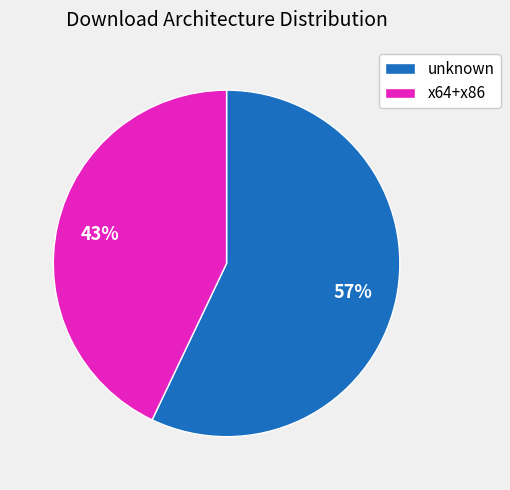

To the nearest percent, what portion does unknown represent?

57%